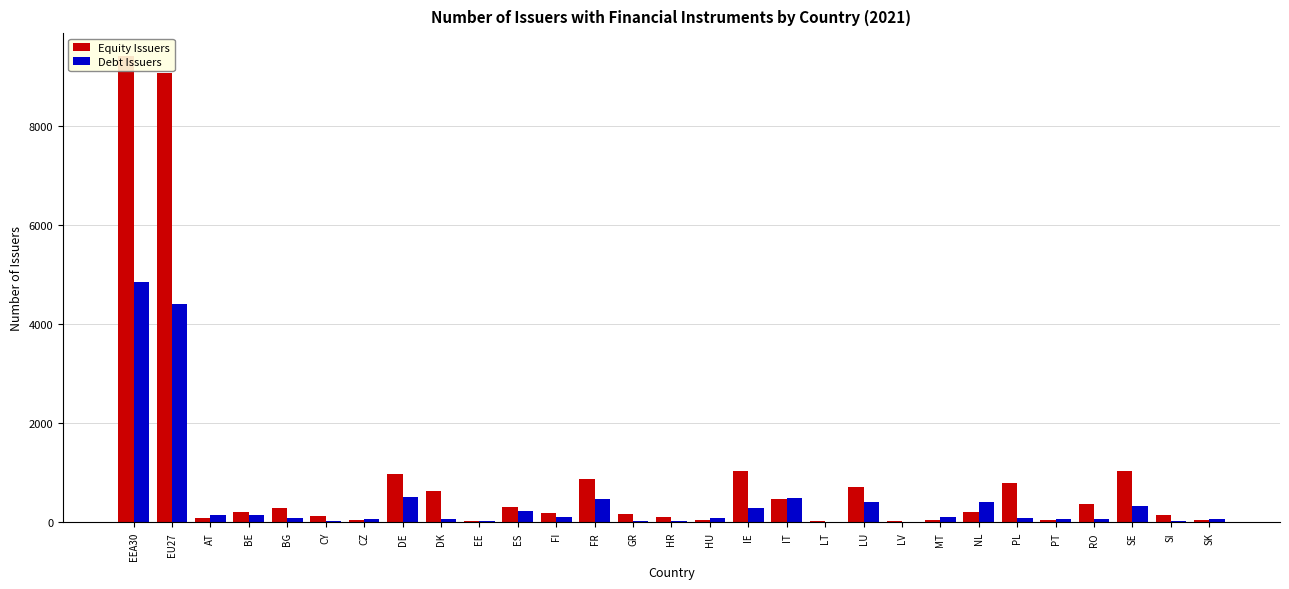

What is the average value of the Debt Issuers series?

471